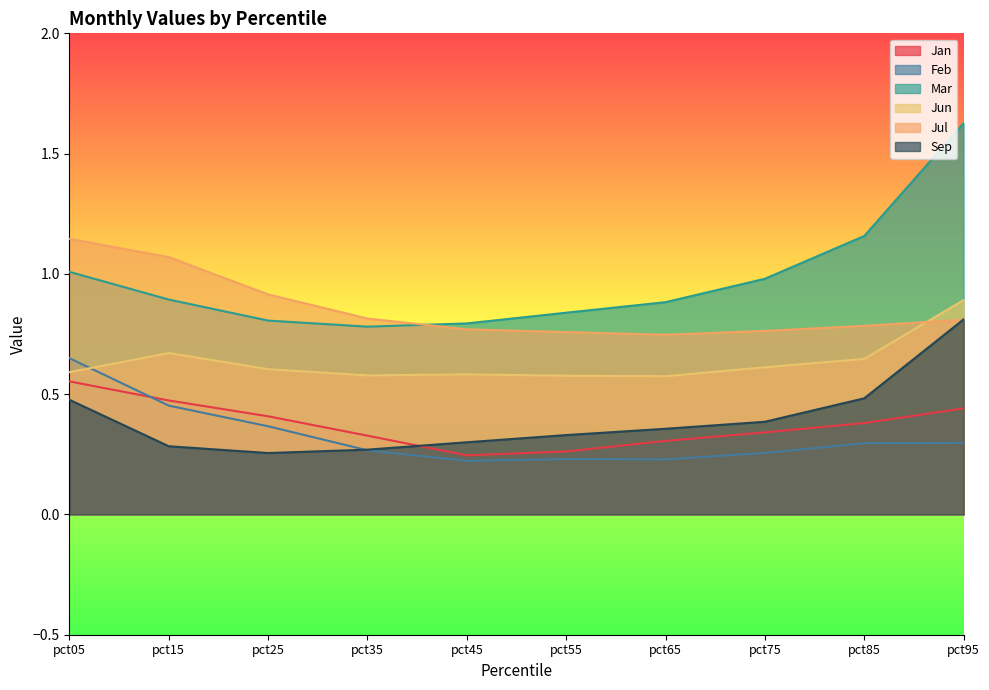

In Jul, how many points are lower than both neighbors (excluding endpoints)?

1